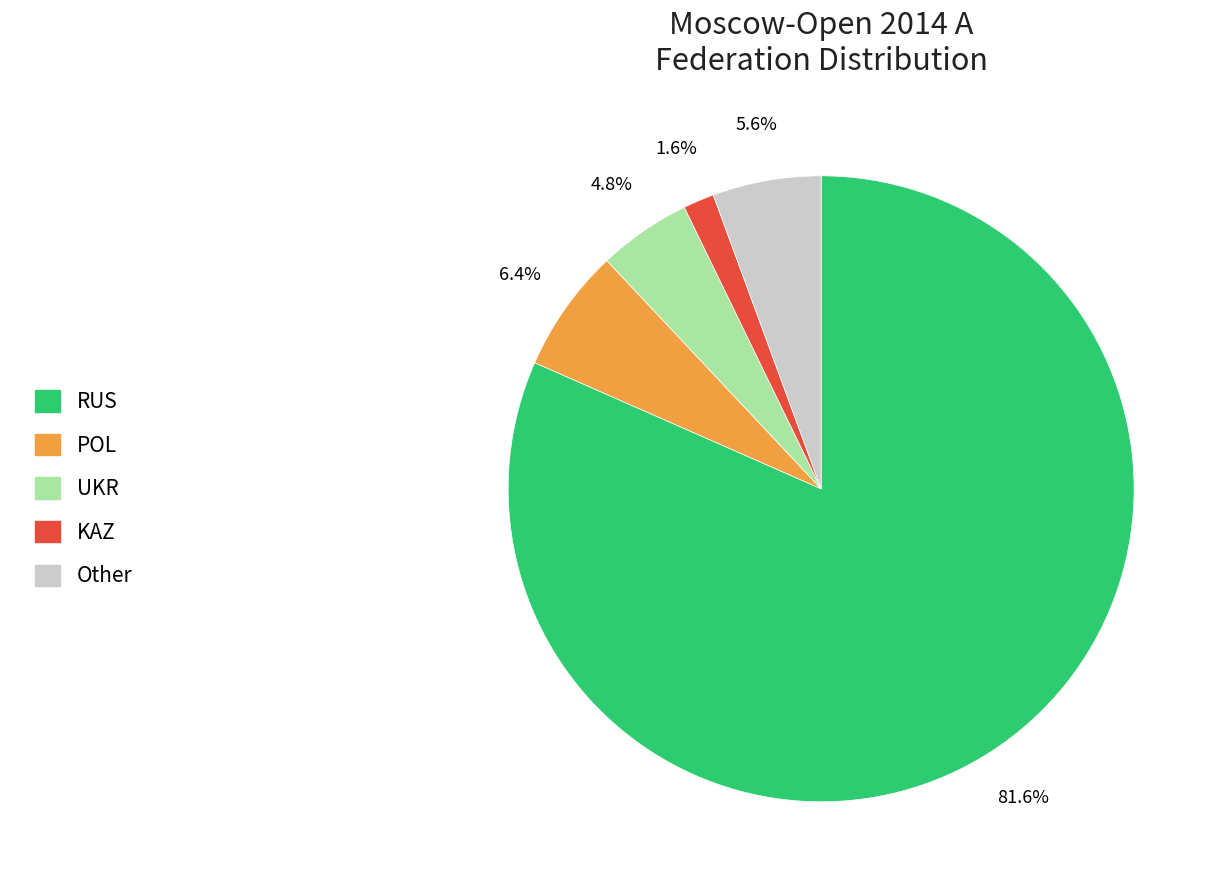

Is there any slice that represents more than half of the pie?

Yes